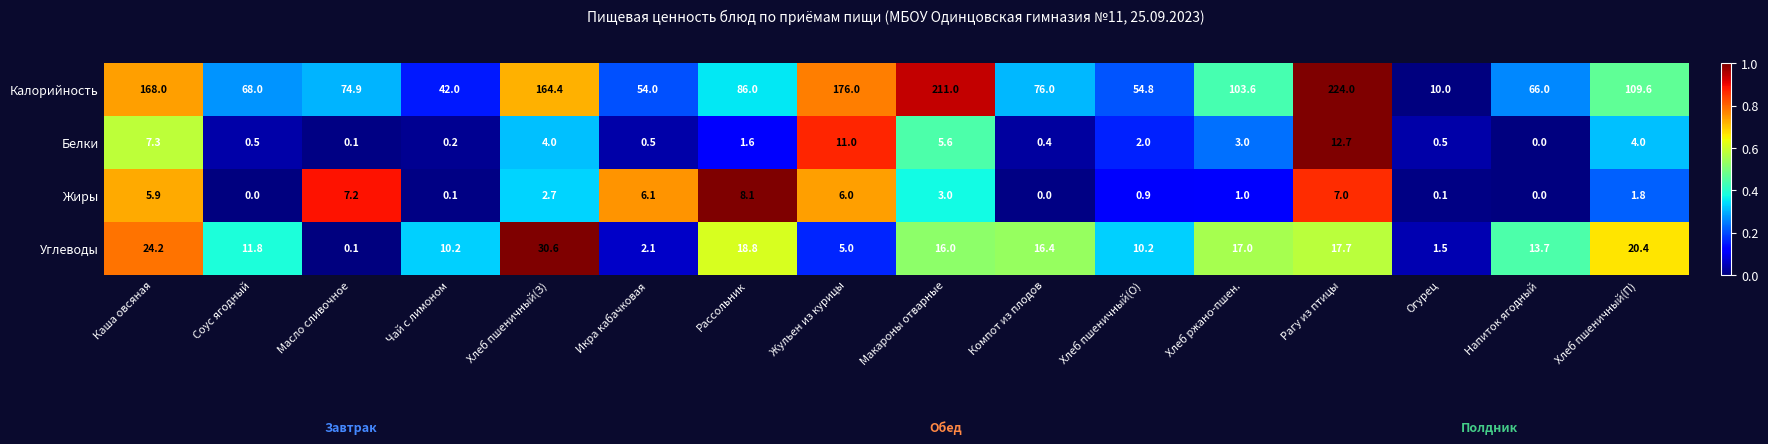

Is it true that Углеводы equals 5.0 at Жульен из курицы?

True